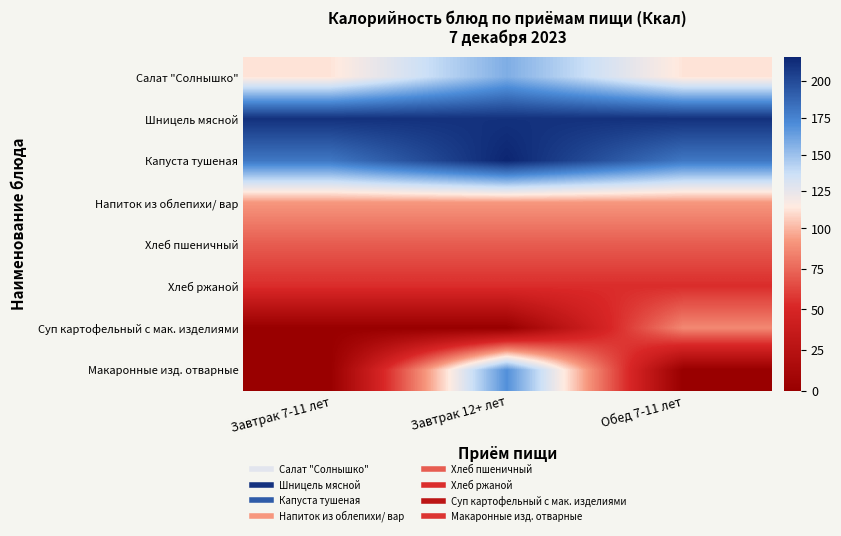

Which category has the highest value across all series?

Завтрак 12+ лет